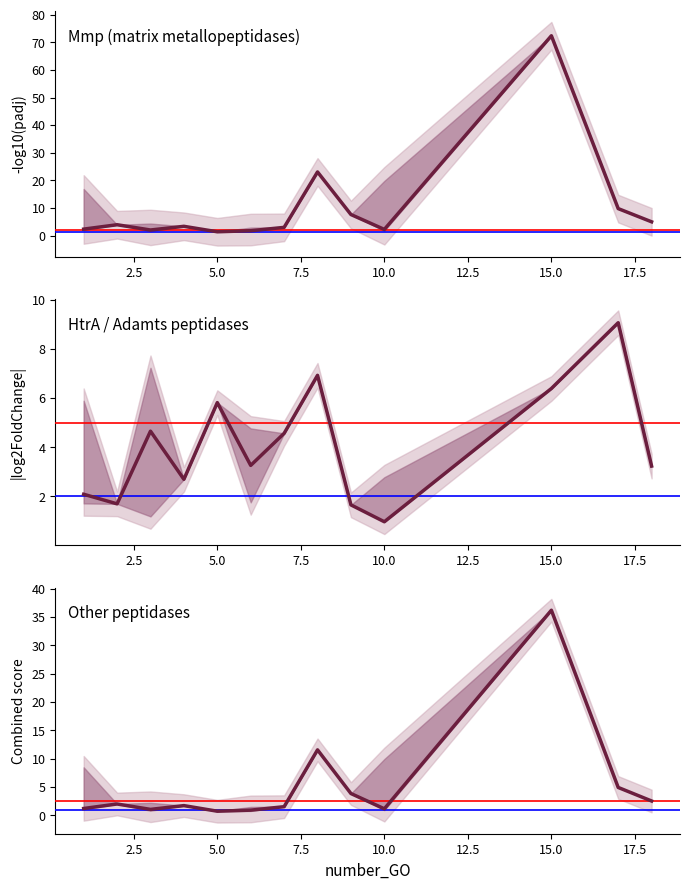

Does the chart have visible grid lines?

No